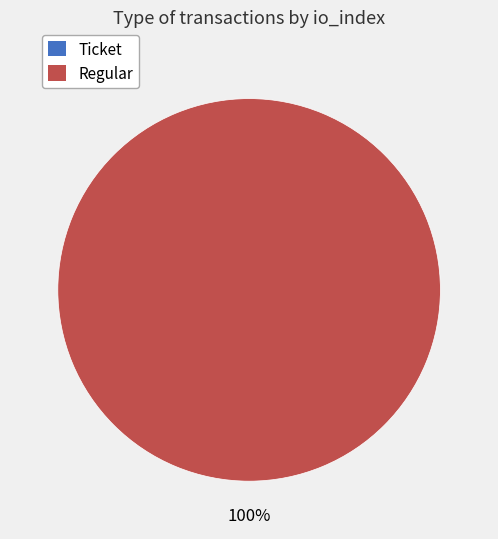

Does Ticket account for over 50% of the chart?

No